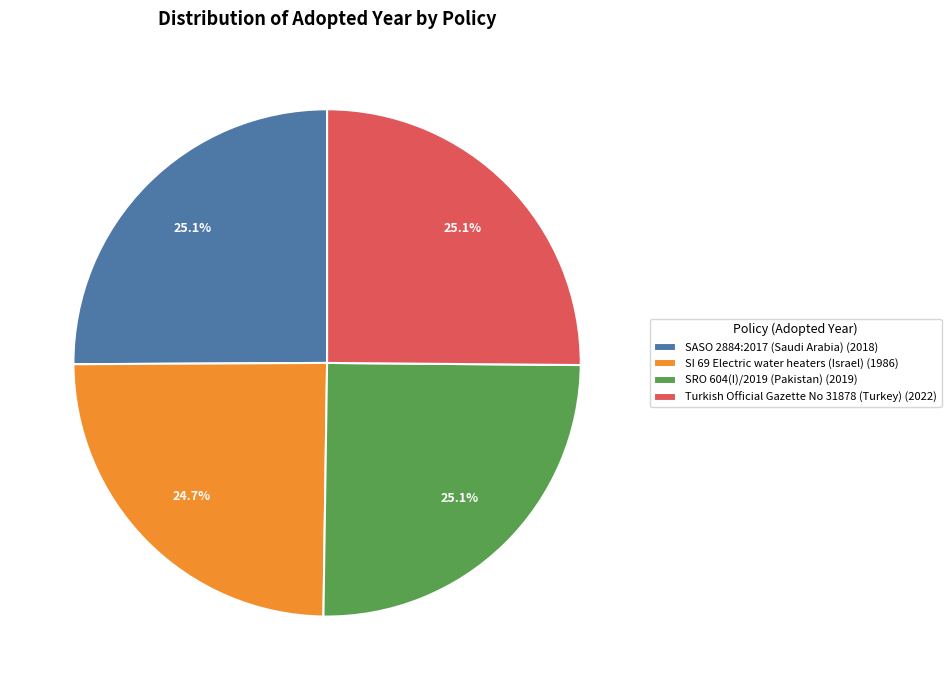

What is the ratio of the value at SASO 2884:2017 (Saudi Arabia) (2018) to the value at Turkish Official Gazette No 31878 (Turkey) (2022)?

1.0